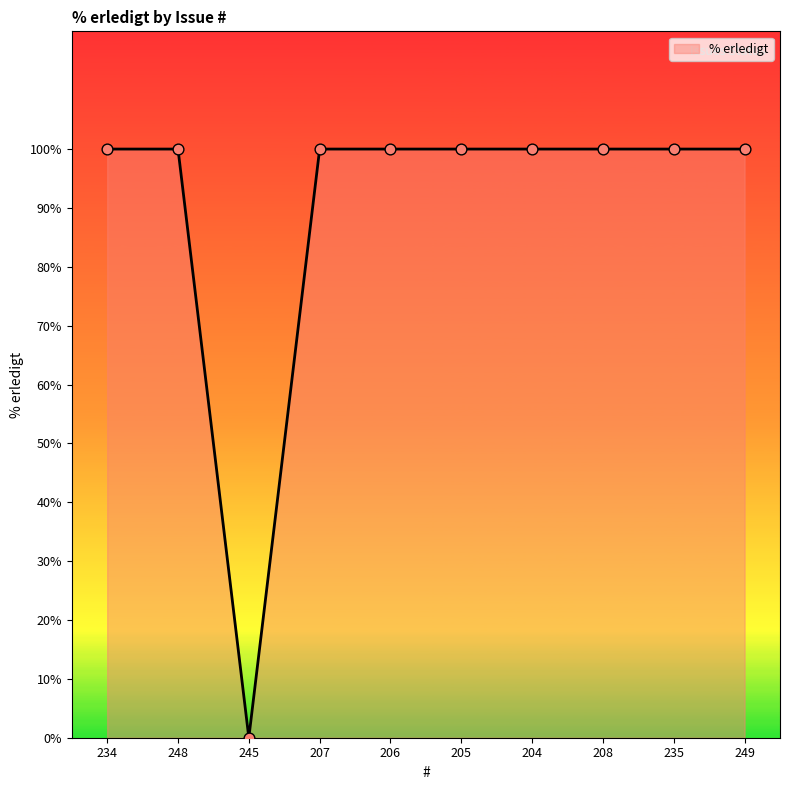

What is the change in value from 234 to 245?

-100